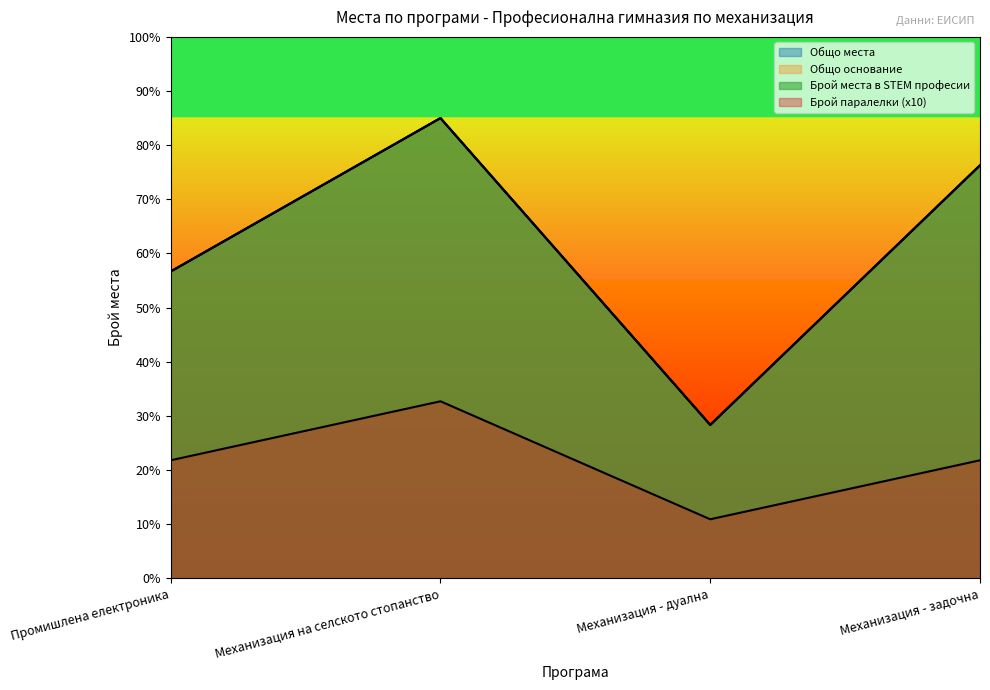

Rank the series at Промишлена електроника from highest to lowest value.

Общо места, Общо основание, Брой места в STEM професии, Брой паралелки